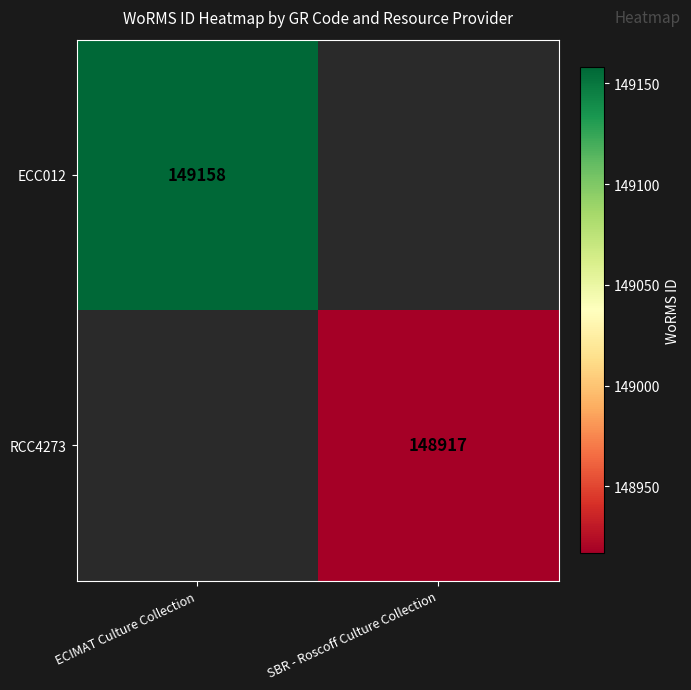

True or false: RCC4273 has a value of 148917 at SBR - Roscoff Culture Collection.

True